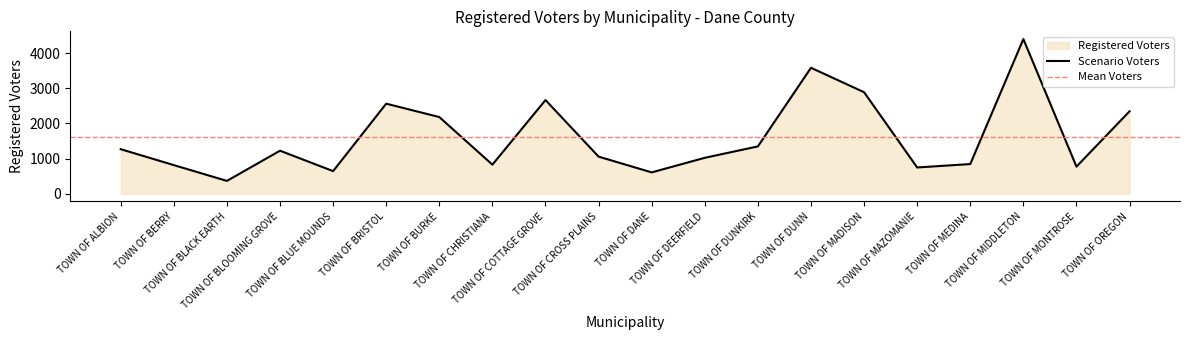

What is the sum of the values at TOWN OF DEERFIELD and TOWN OF CHRISTIANA?

1849